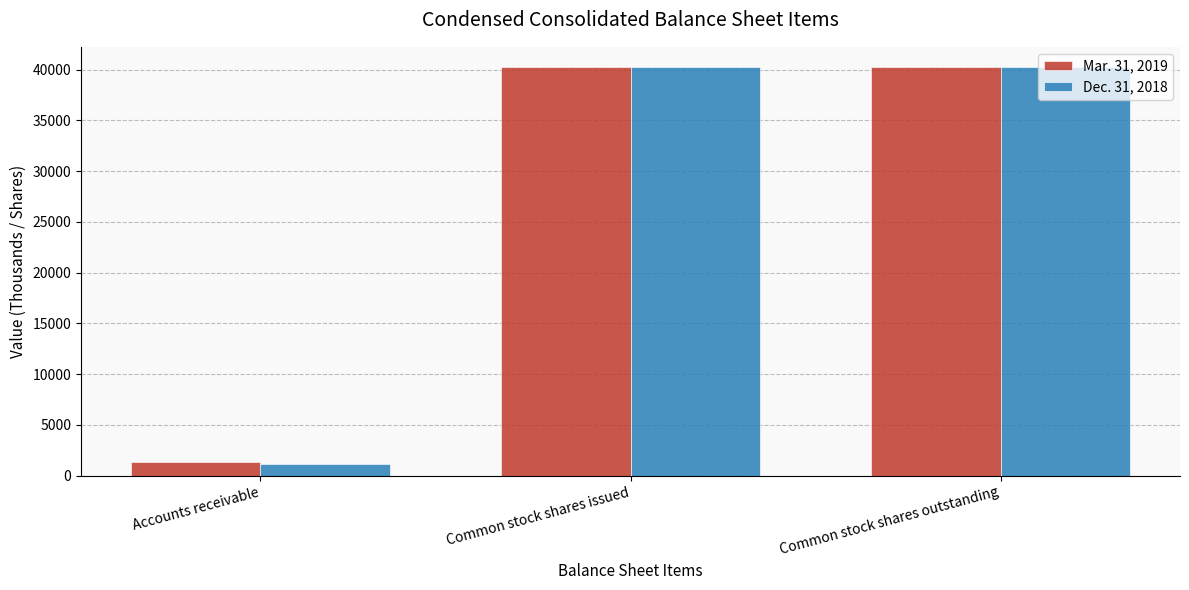

Reading left to right, transcribe all the data shown in this chart.

Mar. 31, 2019: Accounts receivable=1339	Common stock shares issued=40215	Common stock shares outstanding=40215
Dec. 31, 2018: Accounts receivable=1152	Common stock shares issued=40225	Common stock shares outstanding=40225